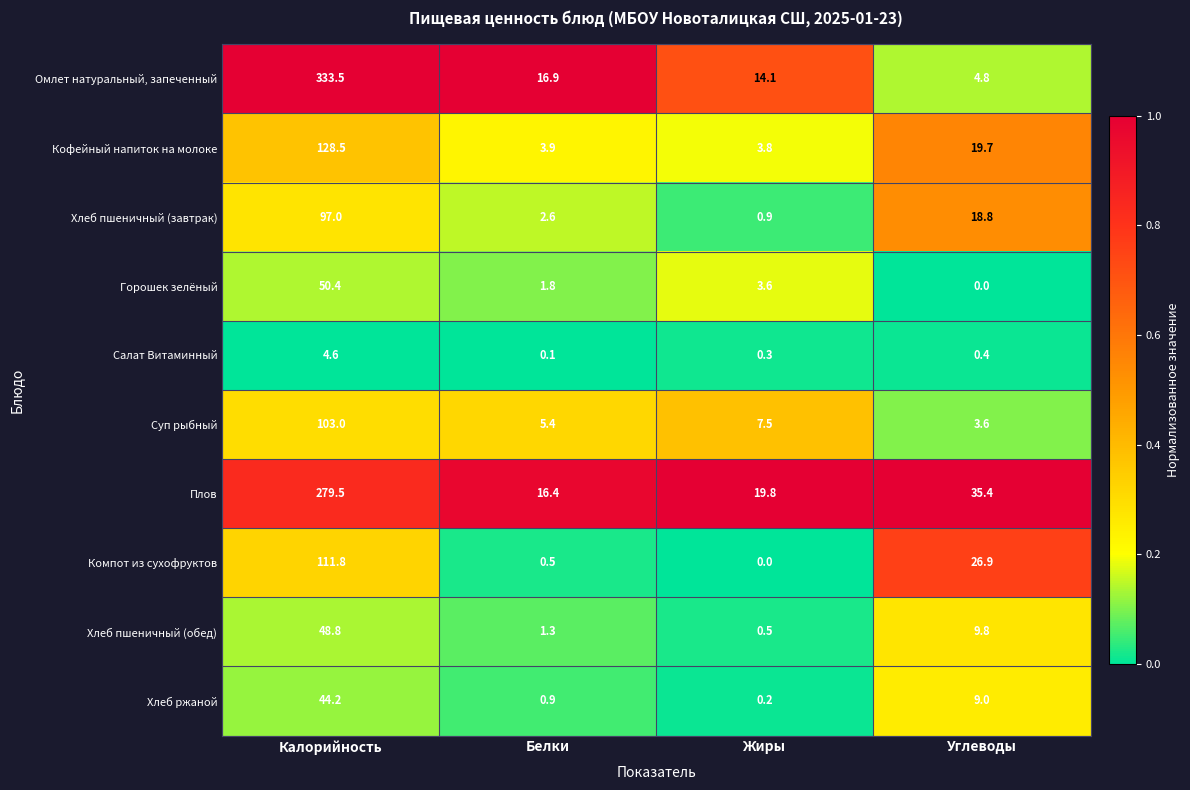

How many series are shown in this chart?

10